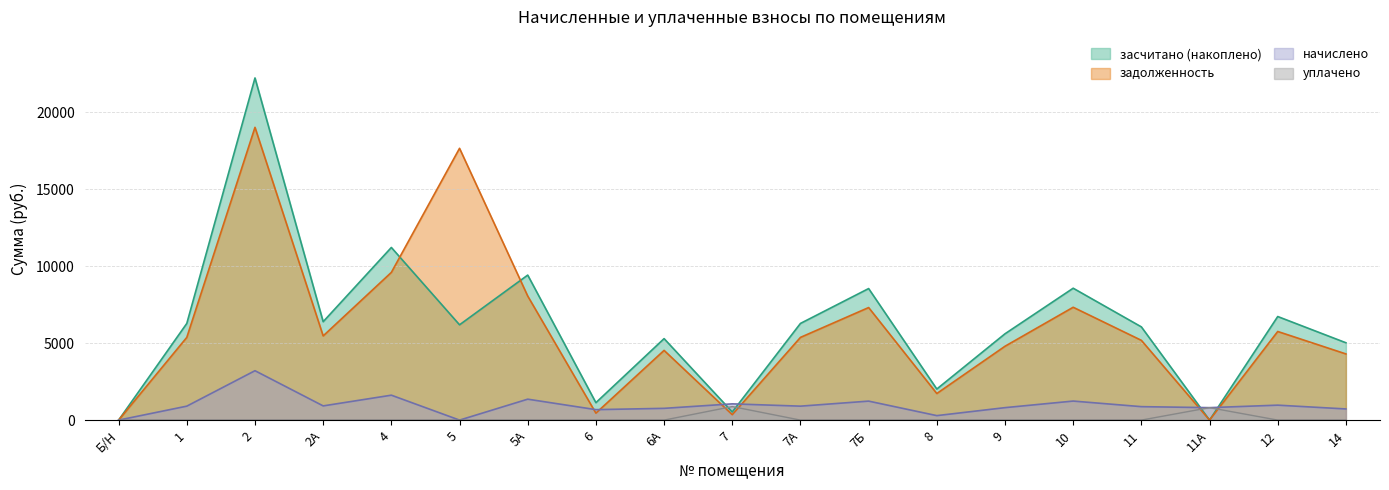

At which label is задолженность closest to 9513?

4